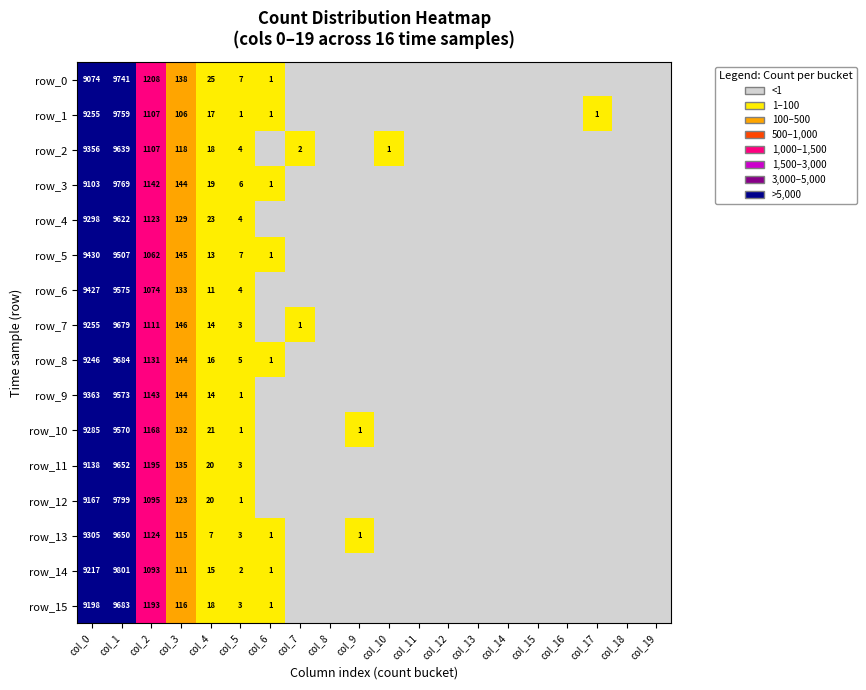

Rank the series at col_14 from lowest to highest value.

row_0, row_1, row_2, row_3, row_4, row_5, row_6, row_7, row_8, row_9, row_10, row_11, row_12, row_13, row_14, row_15